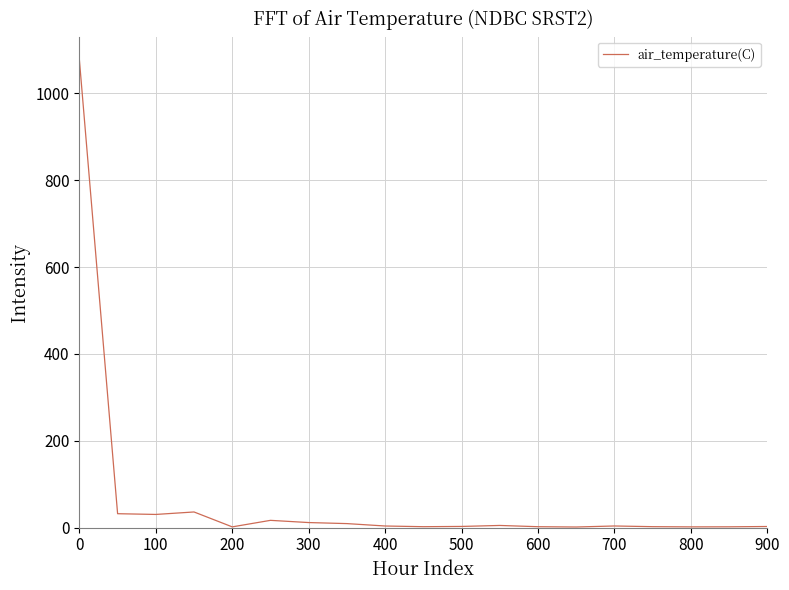

What is the difference between the maximum and minimum values?

1076.0